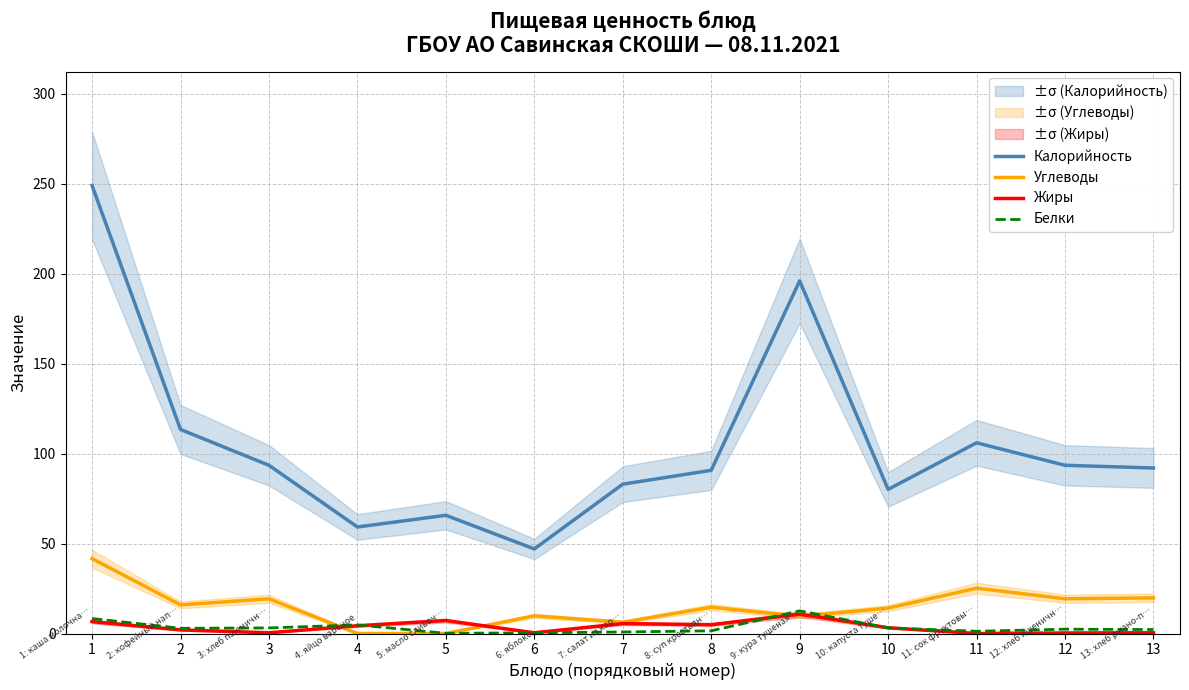

How many values in Углеводы are above zero?

11